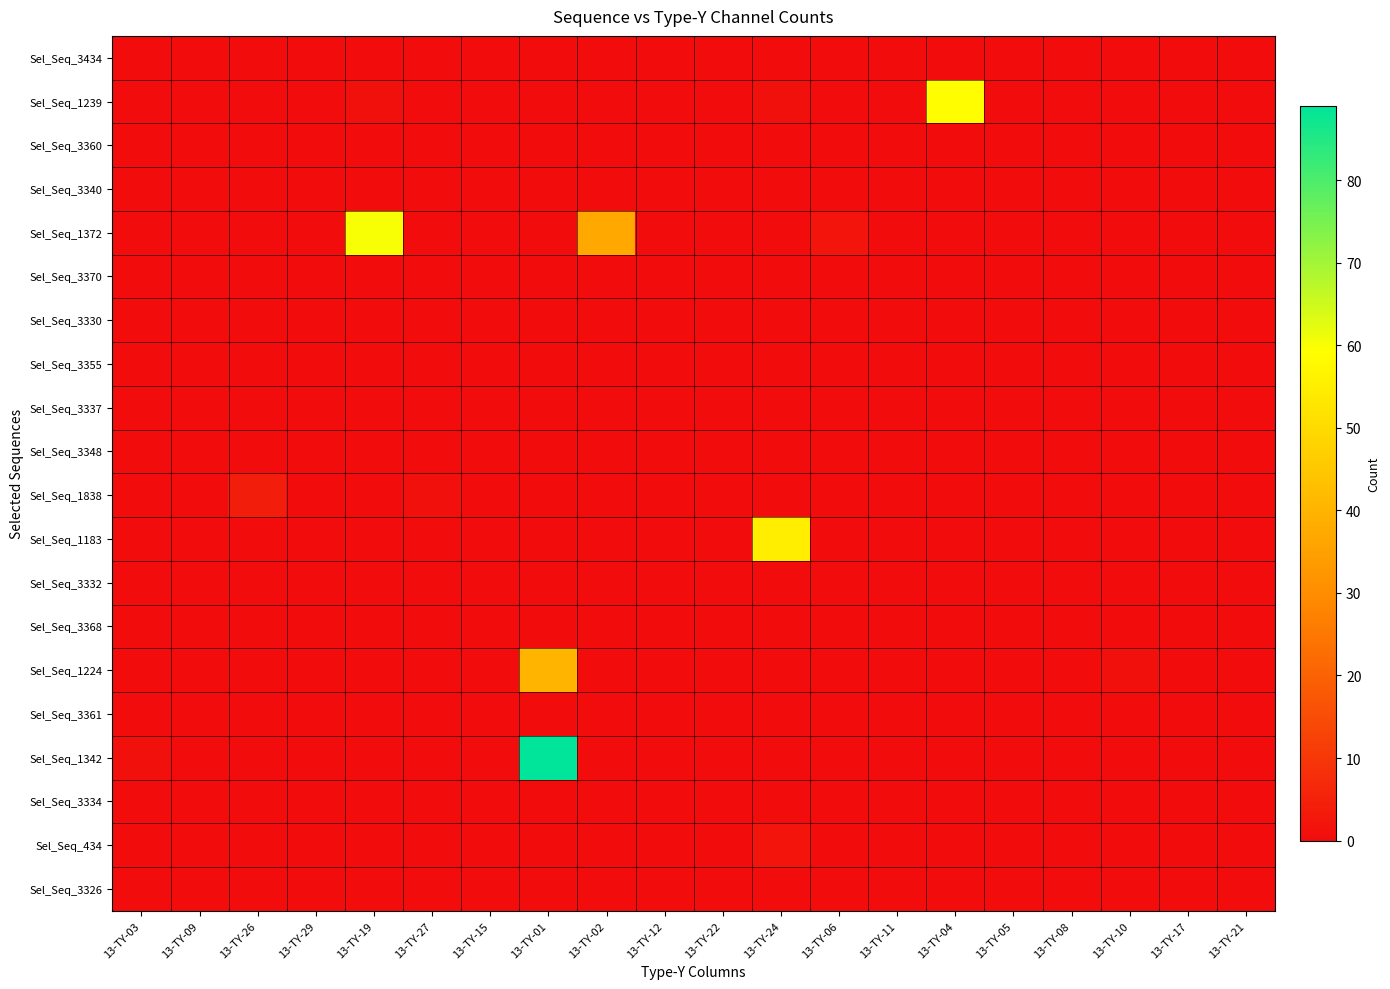

Reading left to right, transcribe all the data shown in this chart.

Sel_Seq_3434: 13-TY-03=0	13-TY-09=0	13-TY-26=0	13-TY-29=0	13-TY-19=0	13-TY-27=0	13-TY-15=0	13-TY-01=0	13-TY-02=0	13-TY-12=0	13-TY-22=0	13-TY-24=0	13-TY-06=0	13-TY-11=0	13-TY-04=0	13-TY-05=0	13-TY-08=0	13-TY-10=0	13-TY-17=0	13-TY-21=0
Sel_Seq_1239: 13-TY-03=0	13-TY-09=0	13-TY-26=0	13-TY-29=0	13-TY-19=1	13-TY-27=0	13-TY-15=0	13-TY-01=0	13-TY-02=0	13-TY-12=0	13-TY-22=0	13-TY-24=1	13-TY-06=0	13-TY-11=0	13-TY-04=59	13-TY-05=0	13-TY-08=0	13-TY-10=0	13-TY-17=0	13-TY-21=0
Sel_Seq_3360: 13-TY-03=0	13-TY-09=0	13-TY-26=0	13-TY-29=0	13-TY-19=0	13-TY-27=0	13-TY-15=0	13-TY-01=0	13-TY-02=0	13-TY-12=0	13-TY-22=0	13-TY-24=0	13-TY-06=0	13-TY-11=0	13-TY-04=0	13-TY-05=0	13-TY-08=0	13-TY-10=0	13-TY-17=0	13-TY-21=0
Sel_Seq_3340: 13-TY-03=0	13-TY-09=0	13-TY-26=0	13-TY-29=0	13-TY-19=0	13-TY-27=0	13-TY-15=0	13-TY-01=0	13-TY-02=0	13-TY-12=0	13-TY-22=0	13-TY-24=0	13-TY-06=0	13-TY-11=0	13-TY-04=0	13-TY-05=0	13-TY-08=0	13-TY-10=0	13-TY-17=0	13-TY-21=0
Sel_Seq_1372: 13-TY-03=0	13-TY-09=0	13-TY-26=0	13-TY-29=0	13-TY-19=60	13-TY-27=0	13-TY-15=0	13-TY-01=0	13-TY-02=37	13-TY-12=0	13-TY-22=0	13-TY-24=0	13-TY-06=2	13-TY-11=0	13-TY-04=0	13-TY-05=0	13-TY-08=0	13-TY-10=0	13-TY-17=0	13-TY-21=0
Sel_Seq_3370: 13-TY-03=0	13-TY-09=0	13-TY-26=0	13-TY-29=0	13-TY-19=0	13-TY-27=0	13-TY-15=0	13-TY-01=0	13-TY-02=0	13-TY-12=0	13-TY-22=0	13-TY-24=0	13-TY-06=0	13-TY-11=0	13-TY-04=0	13-TY-05=0	13-TY-08=0	13-TY-10=0	13-TY-17=0	13-TY-21=0
Sel_Seq_3330: 13-TY-03=0	13-TY-09=0	13-TY-26=0	13-TY-29=0	13-TY-19=0	13-TY-27=0	13-TY-15=0	13-TY-01=0	13-TY-02=0	13-TY-12=0	13-TY-22=0	13-TY-24=0	13-TY-06=0	13-TY-11=0	13-TY-04=0	13-TY-05=0	13-TY-08=0	13-TY-10=0	13-TY-17=0	13-TY-21=0
Sel_Seq_3355: 13-TY-03=0	13-TY-09=0	13-TY-26=0	13-TY-29=0	13-TY-19=0	13-TY-27=0	13-TY-15=0	13-TY-01=0	13-TY-02=0	13-TY-12=0	13-TY-22=0	13-TY-24=0	13-TY-06=0	13-TY-11=0	13-TY-04=0	13-TY-05=0	13-TY-08=0	13-TY-10=0	13-TY-17=0	13-TY-21=0
Sel_Seq_3337: 13-TY-03=0	13-TY-09=0	13-TY-26=0	13-TY-29=0	13-TY-19=0	13-TY-27=0	13-TY-15=0	13-TY-01=0	13-TY-02=0	13-TY-12=0	13-TY-22=0	13-TY-24=0	13-TY-06=0	13-TY-11=0	13-TY-04=0	13-TY-05=0	13-TY-08=0	13-TY-10=0	13-TY-17=0	13-TY-21=0
Sel_Seq_3348: 13-TY-03=0	13-TY-09=0	13-TY-26=0	13-TY-29=0	13-TY-19=0	13-TY-27=0	13-TY-15=0	13-TY-01=0	13-TY-02=0	13-TY-12=0	13-TY-22=0	13-TY-24=0	13-TY-06=0	13-TY-11=0	13-TY-04=0	13-TY-05=0	13-TY-08=0	13-TY-10=0	13-TY-17=0	13-TY-21=0
Sel_Seq_1838: 13-TY-03=0	13-TY-09=0	13-TY-26=4	13-TY-29=0	13-TY-19=0	13-TY-27=1	13-TY-15=0	13-TY-01=0	13-TY-02=0	13-TY-12=0	13-TY-22=0	13-TY-24=0	13-TY-06=0	13-TY-11=0	13-TY-04=0	13-TY-05=0	13-TY-08=0	13-TY-10=0	13-TY-17=0	13-TY-21=0
Sel_Seq_1183: 13-TY-03=0	13-TY-09=0	13-TY-26=0	13-TY-29=0	13-TY-19=0	13-TY-27=0	13-TY-15=0	13-TY-01=0	13-TY-02=0	13-TY-12=0	13-TY-22=0	13-TY-24=55	13-TY-06=0	13-TY-11=0	13-TY-04=0	13-TY-05=0	13-TY-08=0	13-TY-10=0	13-TY-17=0	13-TY-21=0
Sel_Seq_3332: 13-TY-03=0	13-TY-09=0	13-TY-26=0	13-TY-29=0	13-TY-19=0	13-TY-27=0	13-TY-15=0	13-TY-01=0	13-TY-02=0	13-TY-12=0	13-TY-22=0	13-TY-24=0	13-TY-06=0	13-TY-11=0	13-TY-04=0	13-TY-05=0	13-TY-08=0	13-TY-10=0	13-TY-17=0	13-TY-21=0
Sel_Seq_3368: 13-TY-03=0	13-TY-09=0	13-TY-26=0	13-TY-29=0	13-TY-19=0	13-TY-27=0	13-TY-15=0	13-TY-01=0	13-TY-02=0	13-TY-12=0	13-TY-22=0	13-TY-24=0	13-TY-06=0	13-TY-11=0	13-TY-04=0	13-TY-05=0	13-TY-08=0	13-TY-10=0	13-TY-17=0	13-TY-21=0
Sel_Seq_1224: 13-TY-03=0	13-TY-09=0	13-TY-26=0	13-TY-29=0	13-TY-19=0	13-TY-27=0	13-TY-15=0	13-TY-01=40	13-TY-02=0	13-TY-12=0	13-TY-22=0	13-TY-24=0	13-TY-06=0	13-TY-11=0	13-TY-04=0	13-TY-05=0	13-TY-08=0	13-TY-10=1	13-TY-17=0	13-TY-21=0
Sel_Seq_3361: 13-TY-03=0	13-TY-09=0	13-TY-26=0	13-TY-29=0	13-TY-19=0	13-TY-27=0	13-TY-15=0	13-TY-01=0	13-TY-02=0	13-TY-12=0	13-TY-22=0	13-TY-24=0	13-TY-06=0	13-TY-11=0	13-TY-04=0	13-TY-05=0	13-TY-08=0	13-TY-10=0	13-TY-17=0	13-TY-21=0
Sel_Seq_1342: 13-TY-03=1	13-TY-09=0	13-TY-26=0	13-TY-29=0	13-TY-19=0	13-TY-27=0	13-TY-15=0	13-TY-01=89	13-TY-02=0	13-TY-12=0	13-TY-22=0	13-TY-24=0	13-TY-06=0	13-TY-11=0	13-TY-04=0	13-TY-05=0	13-TY-08=0	13-TY-10=0	13-TY-17=0	13-TY-21=0
Sel_Seq_3334: 13-TY-03=0	13-TY-09=0	13-TY-26=0	13-TY-29=0	13-TY-19=0	13-TY-27=0	13-TY-15=0	13-TY-01=0	13-TY-02=0	13-TY-12=0	13-TY-22=0	13-TY-24=0	13-TY-06=0	13-TY-11=0	13-TY-04=0	13-TY-05=0	13-TY-08=0	13-TY-10=0	13-TY-17=0	13-TY-21=0
Sel_Seq_434: 13-TY-03=0	13-TY-09=0	13-TY-26=0	13-TY-29=0	13-TY-19=0	13-TY-27=0	13-TY-15=0	13-TY-01=0	13-TY-02=0	13-TY-12=0	13-TY-22=0	13-TY-24=2	13-TY-06=0	13-TY-11=0	13-TY-04=0	13-TY-05=0	13-TY-08=0	13-TY-10=0	13-TY-17=0	13-TY-21=0
Sel_Seq_3326: 13-TY-03=0	13-TY-09=0	13-TY-26=0	13-TY-29=0	13-TY-19=0	13-TY-27=0	13-TY-15=0	13-TY-01=0	13-TY-02=0	13-TY-12=0	13-TY-22=0	13-TY-24=0	13-TY-06=0	13-TY-11=0	13-TY-04=0	13-TY-05=0	13-TY-08=0	13-TY-10=0	13-TY-17=0	13-TY-21=0